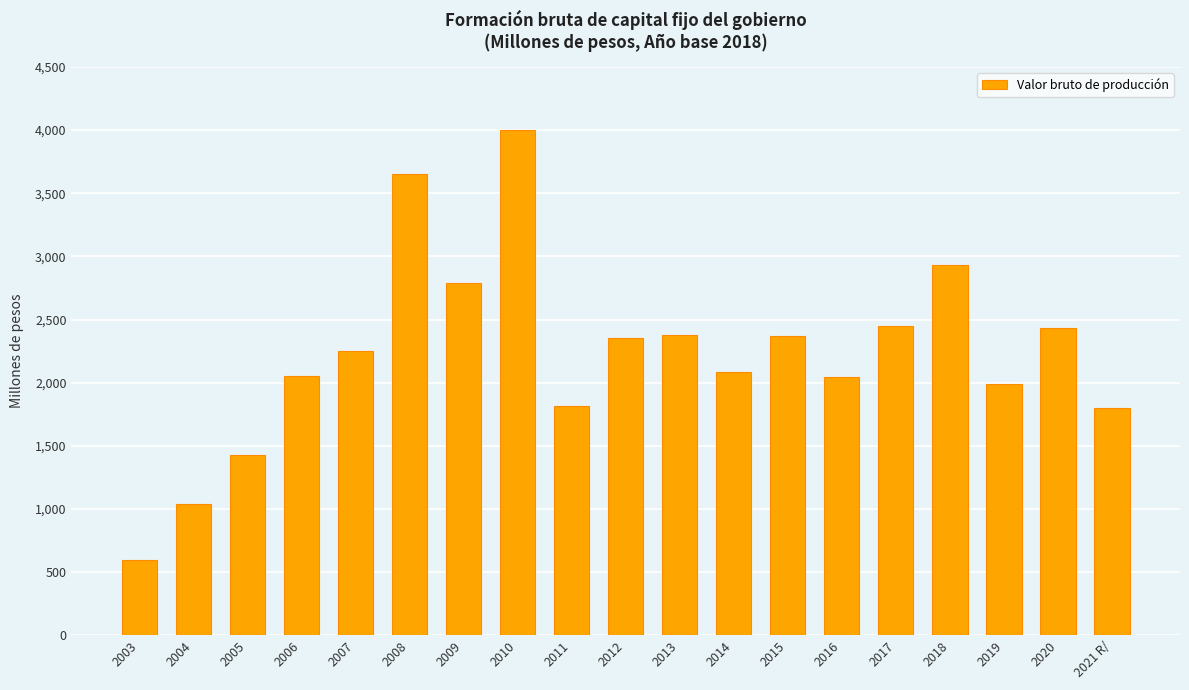

True or false: the data shows 315 at 2003.

False